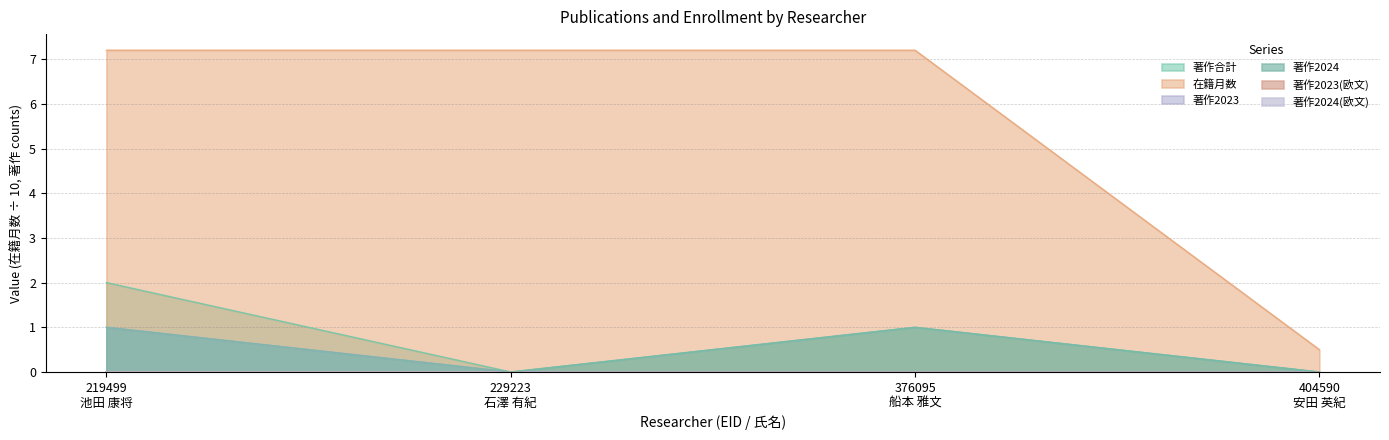

Which series changed the most between 229223
石澤 有紀 and 404590
安田 英紀?

在籍月数